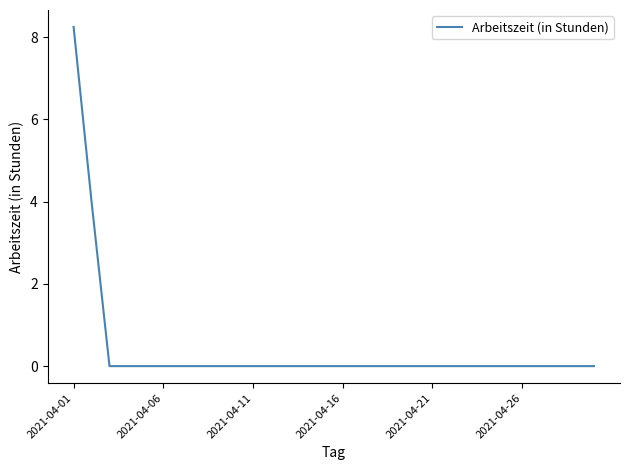

How many lines are shown in the chart?

1